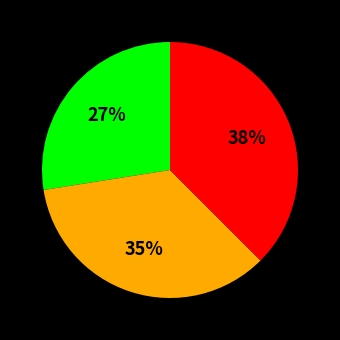

Is there a majority slice in this chart?

No